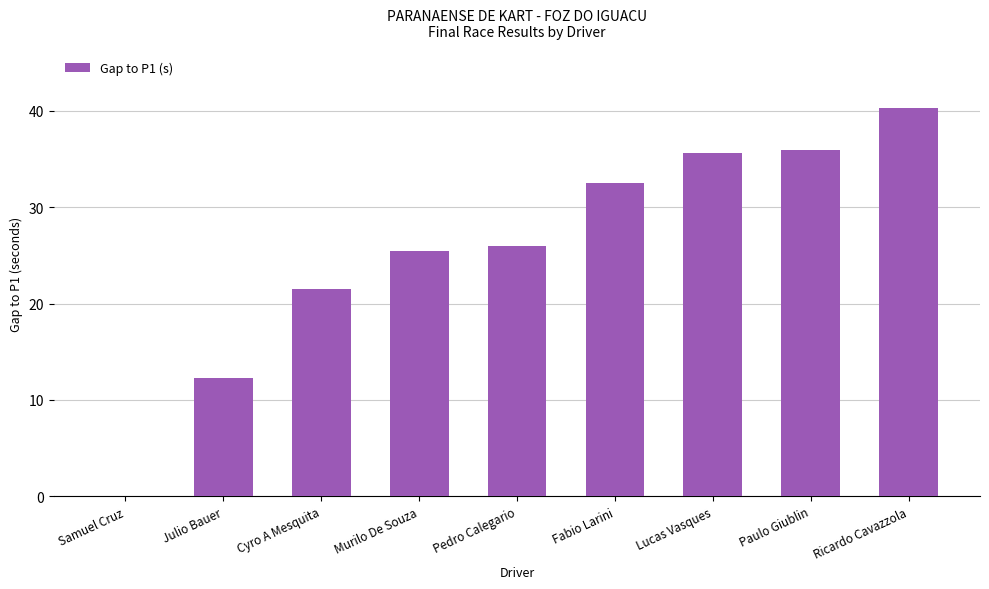

Where does the data first go above 25?

Murilo De Souza